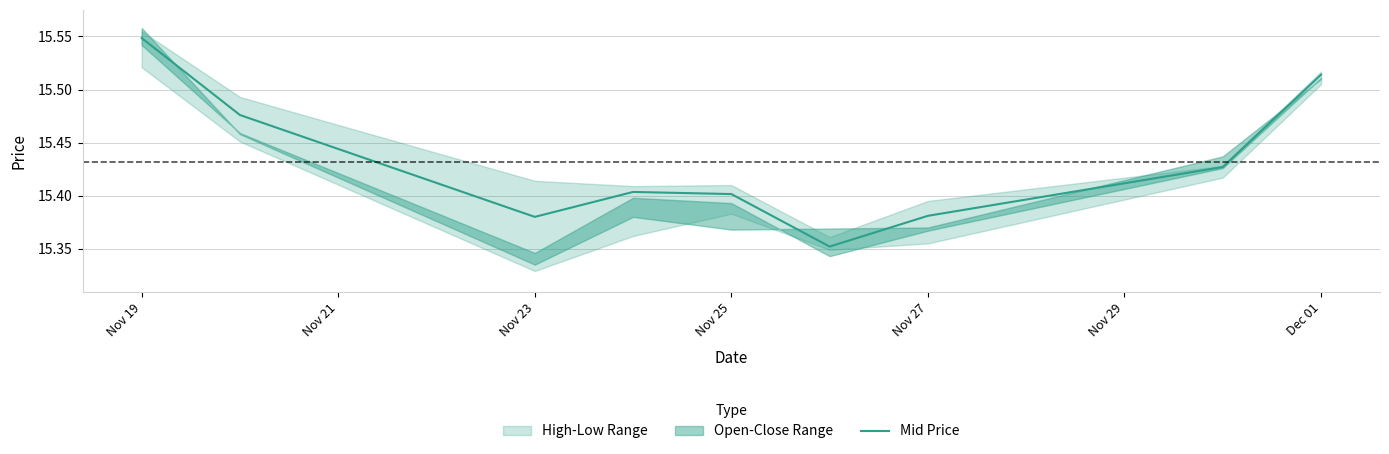

What is the average value?

15.4